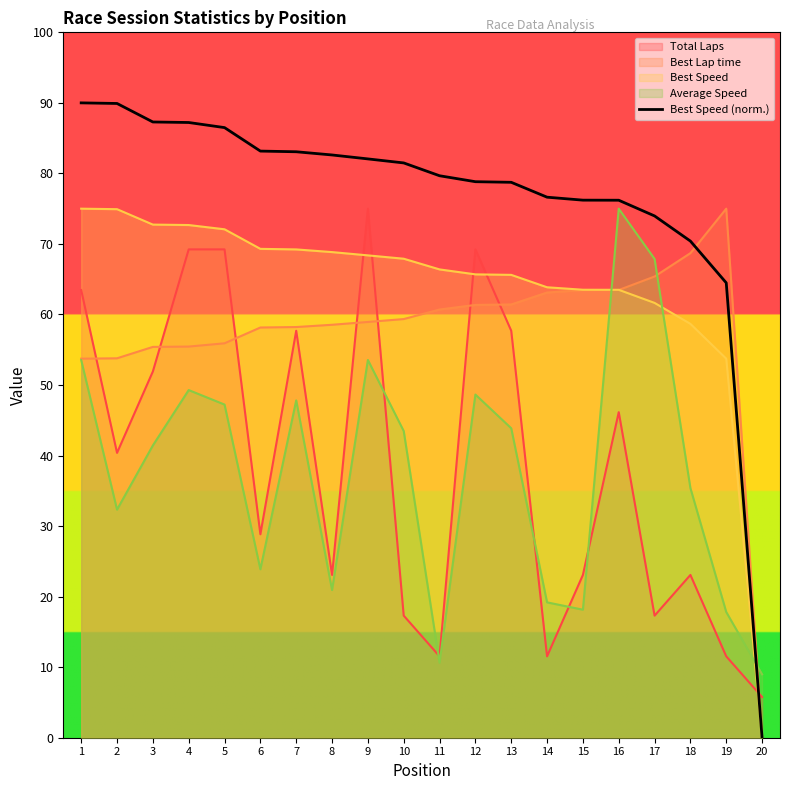

What are all the series names shown in the legend?

Total Laps, Best Lap time, Best Speed, Average Speed, Best Speed (norm.)